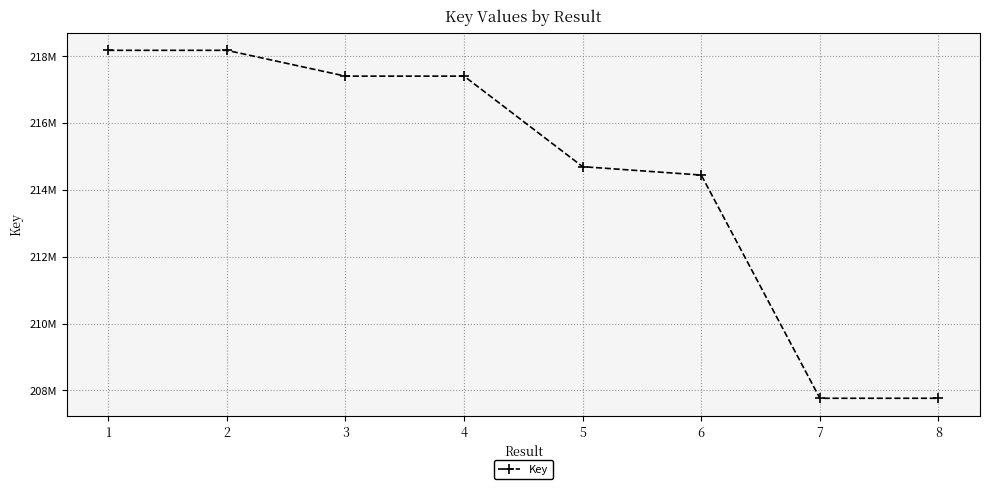

Is this an area chart (filled region under the line)?

No